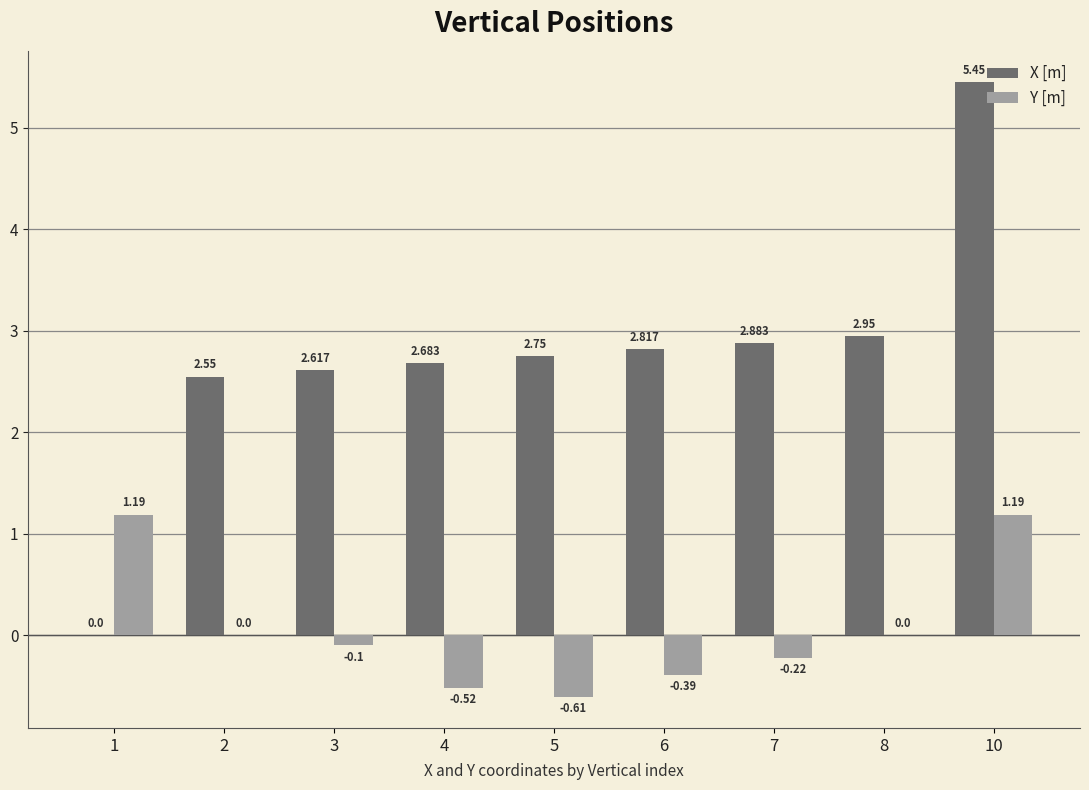

How many data points does each series have?

9